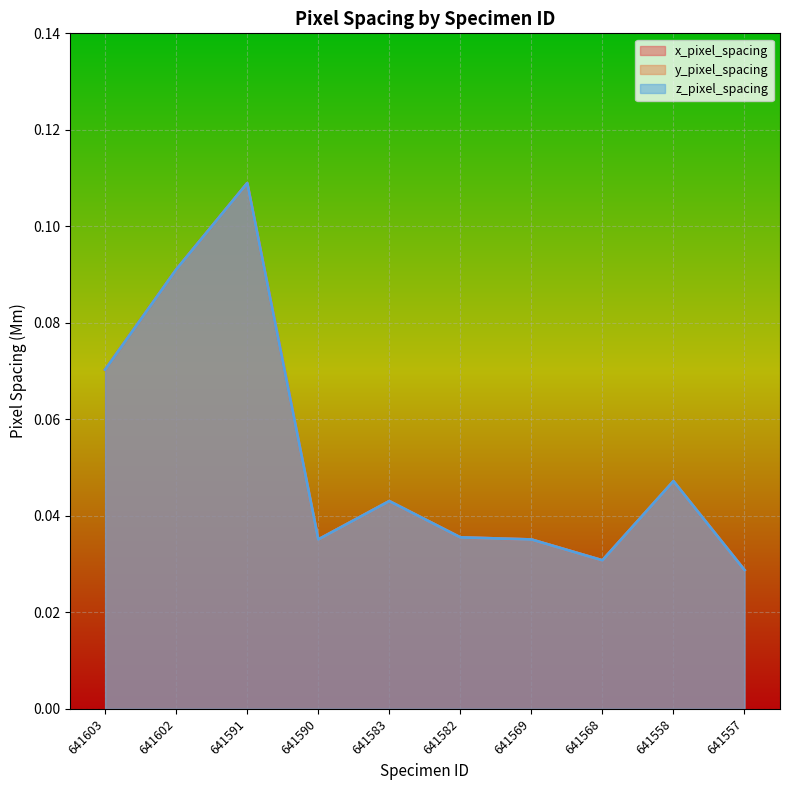

The value of z_pixel_spacing at 641602 is 0.2. True or false?

False